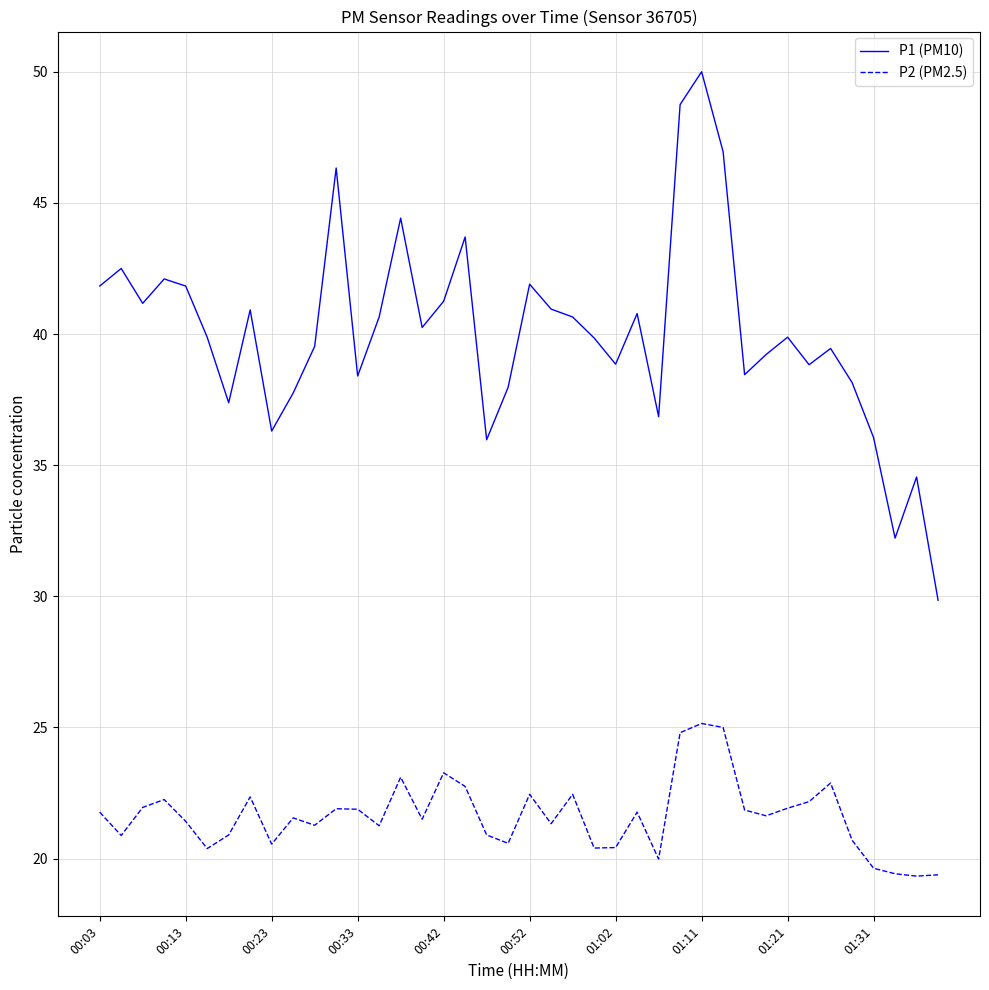

Does the chart display data point markers on the line(s)?

No